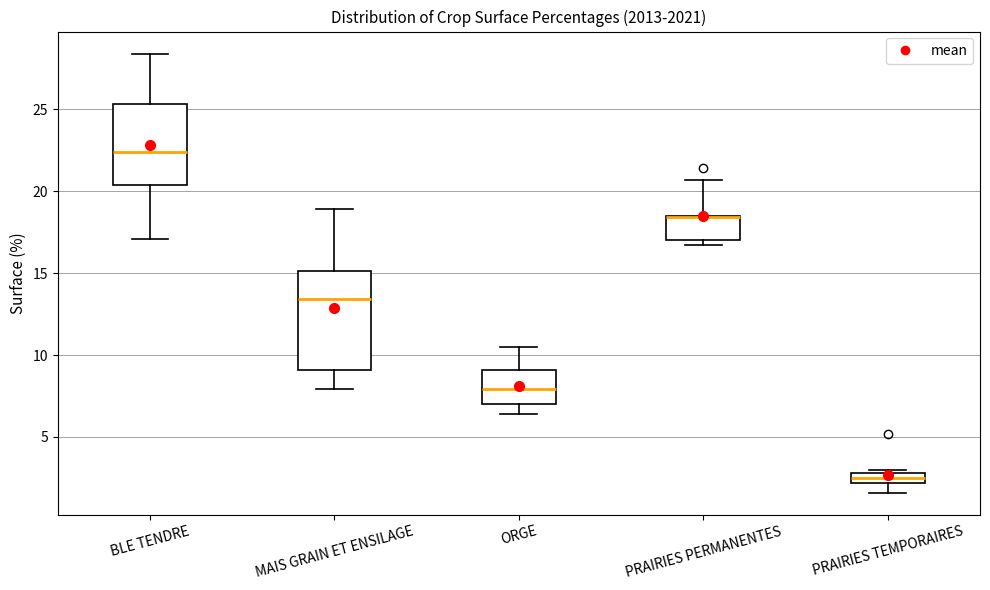

Where does the upper whisker of the box for MAIS GRAIN ET ENSILAGE end on the y-axis? The values are not printed on the chart, so give them approximately, as read against the axis.

19.0